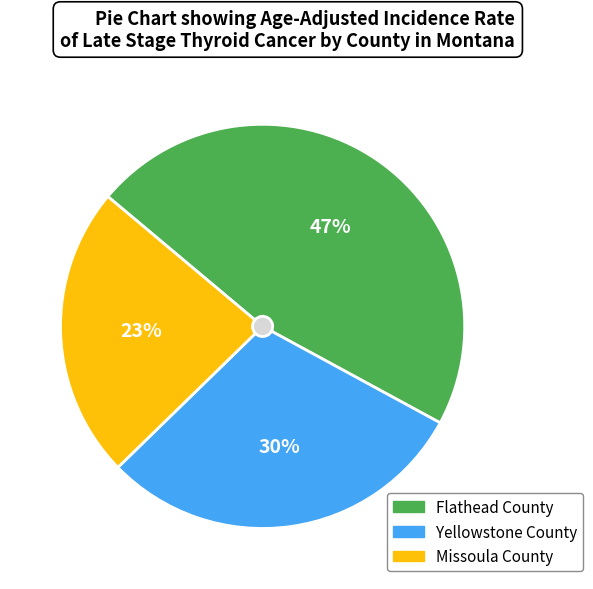

True or false: Missoula County accounts for 23% of the total.

True